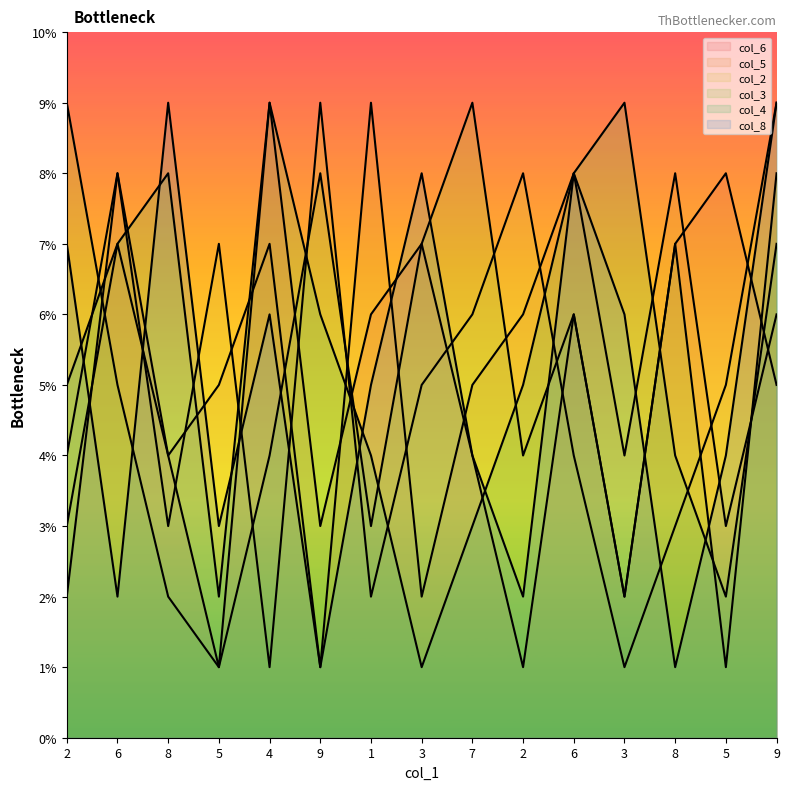

Count the number of data series in this chart.

6